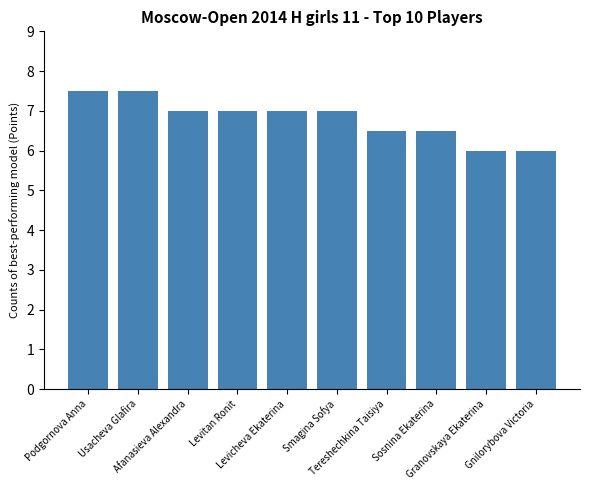

What is the smallest value displayed?

6.0